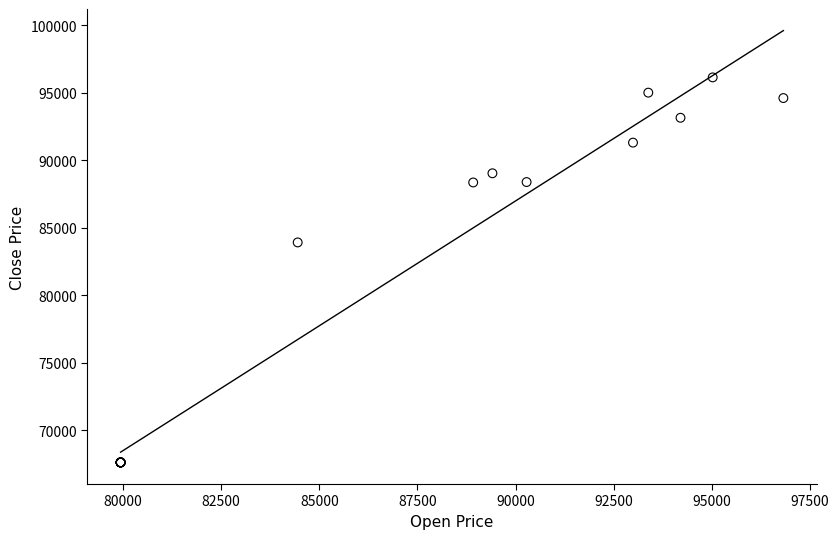

What Y value in the scatter plot is closest to 81875?

83910